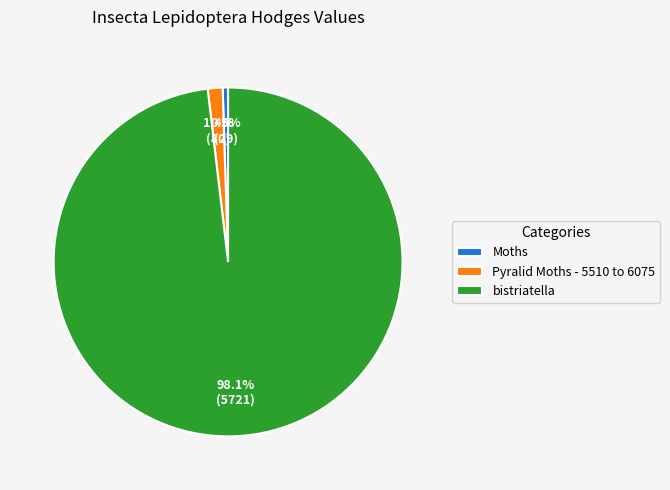

To the nearest percent, what percentage of the pie is Pyralid Moths - 5510 to 6075?

1%